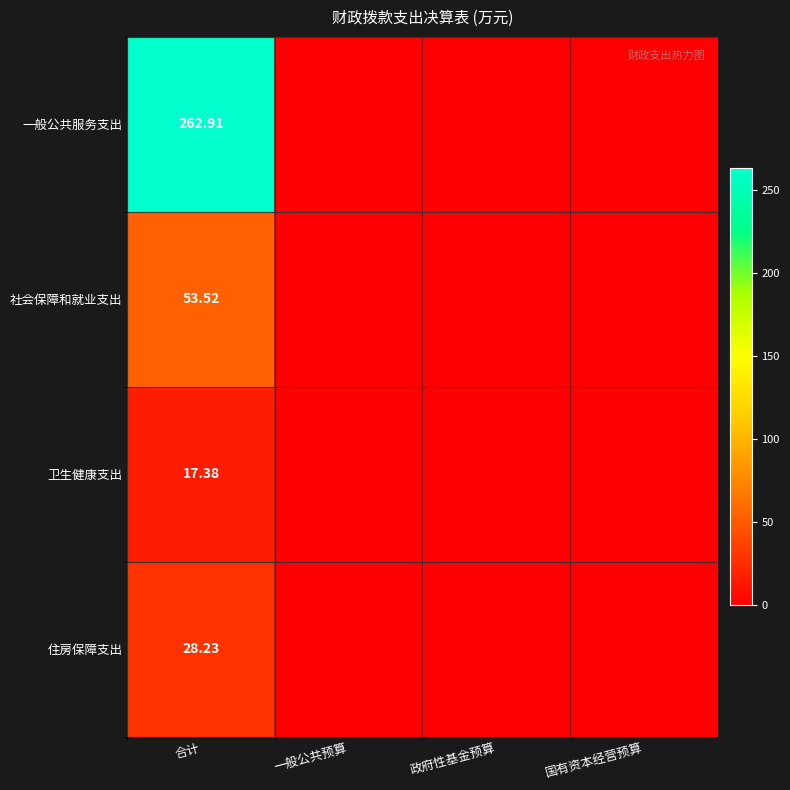

List the labels in order of 一般公共服务支出 value, largest first.

合计, 一般公共预算, 政府性基金预算, 国有资本经营预算